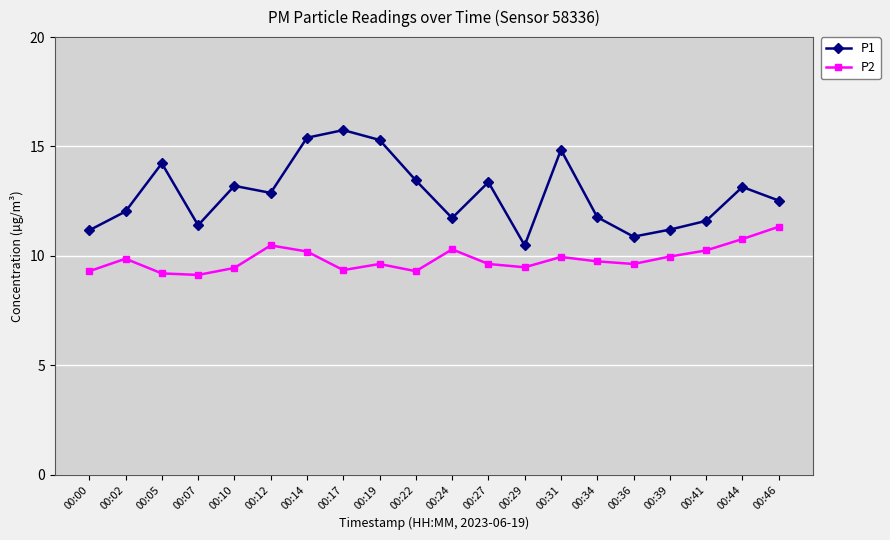

Is it true that P2 equals 15.8 at 00:17?

False